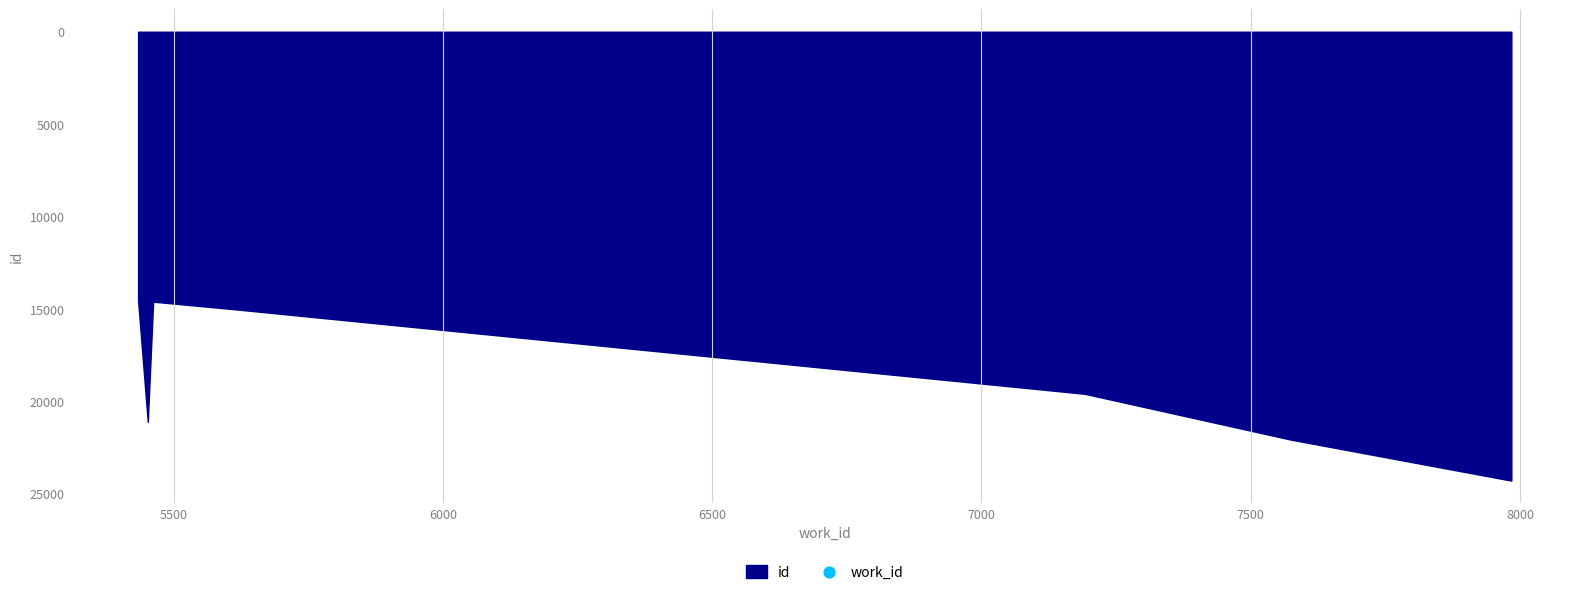

True or false: the data has more than 1 interior local peaks.

False